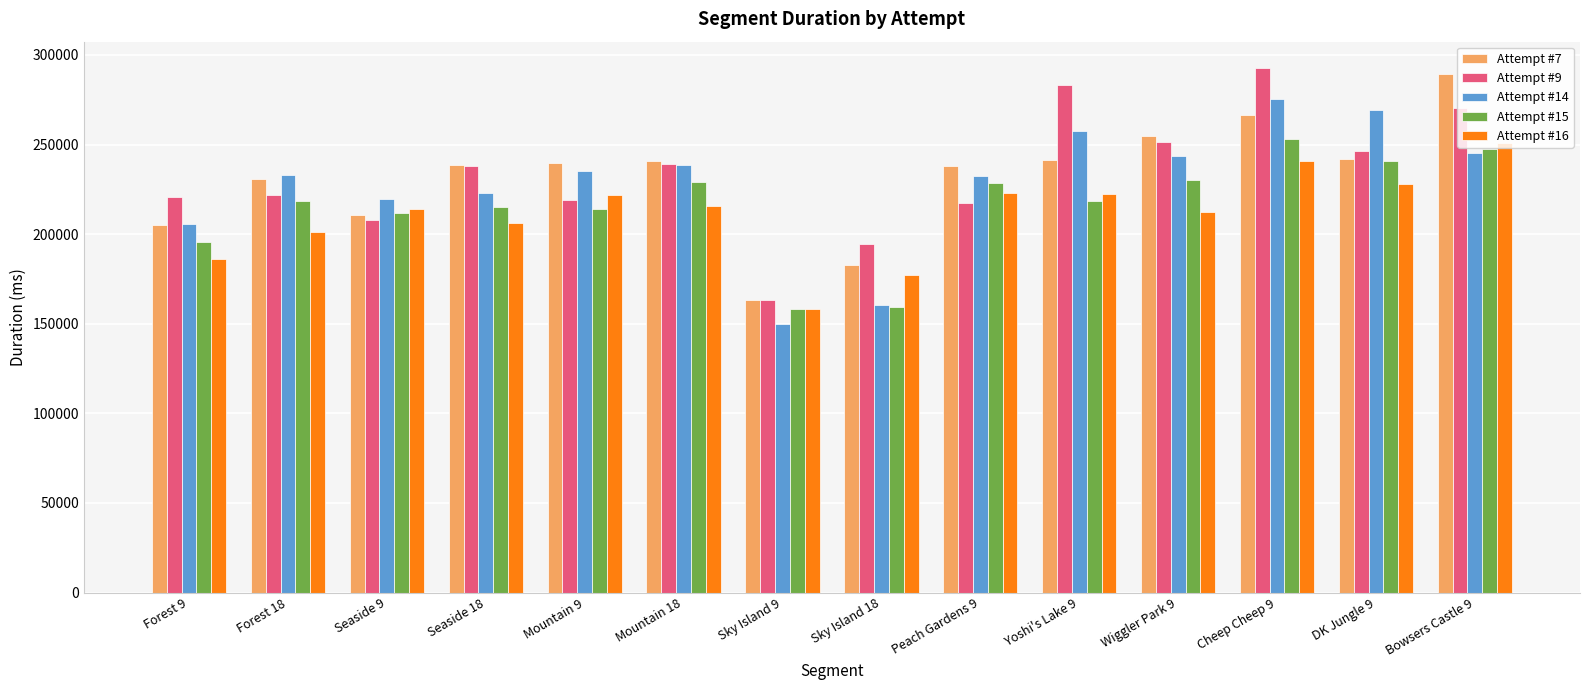

What is the maximum value shown in the chart?

292795